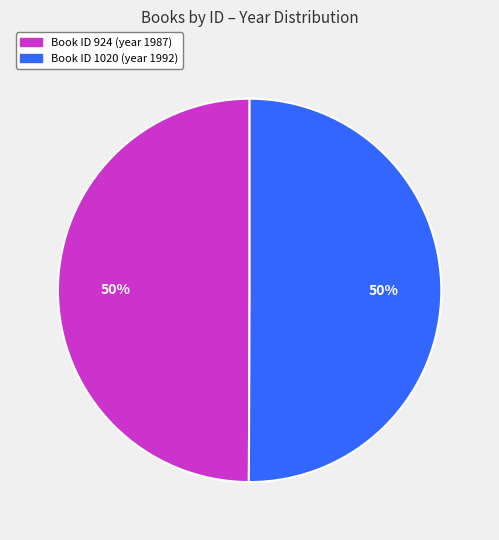

To the nearest percent, what is the average slice percentage?

50%